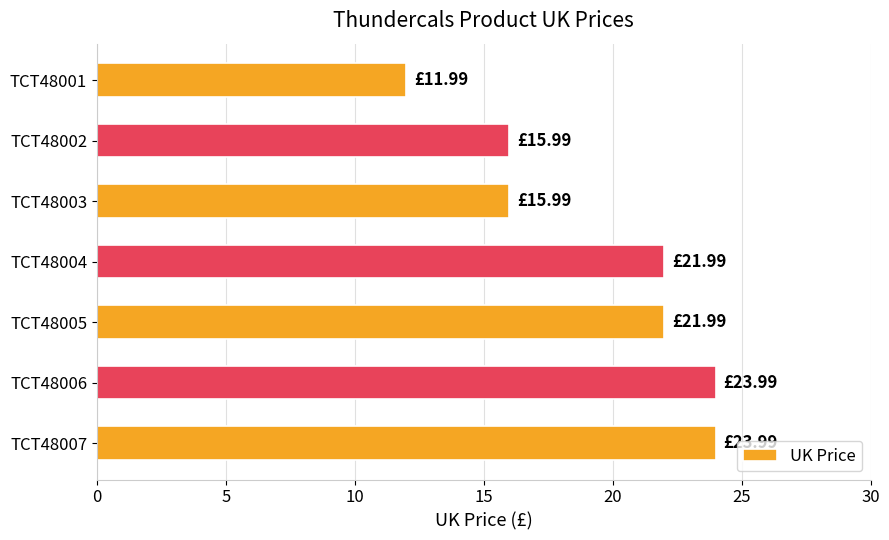

What is the difference between the maximum and second lowest values?

8.0